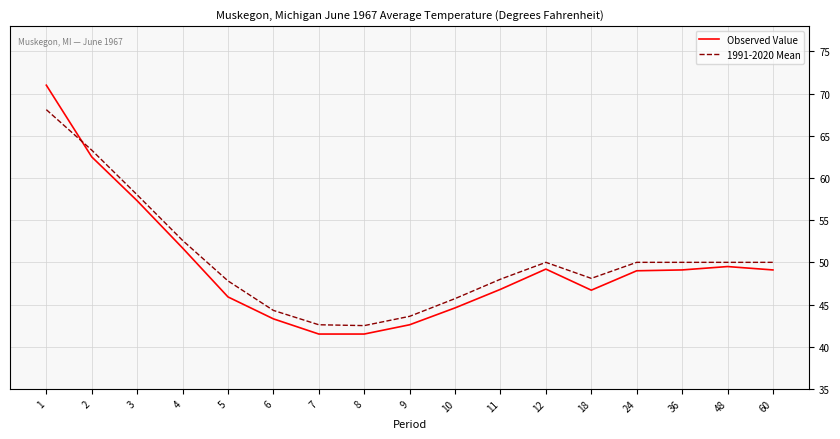

Where is Observed Value nearest to the value 56?

3